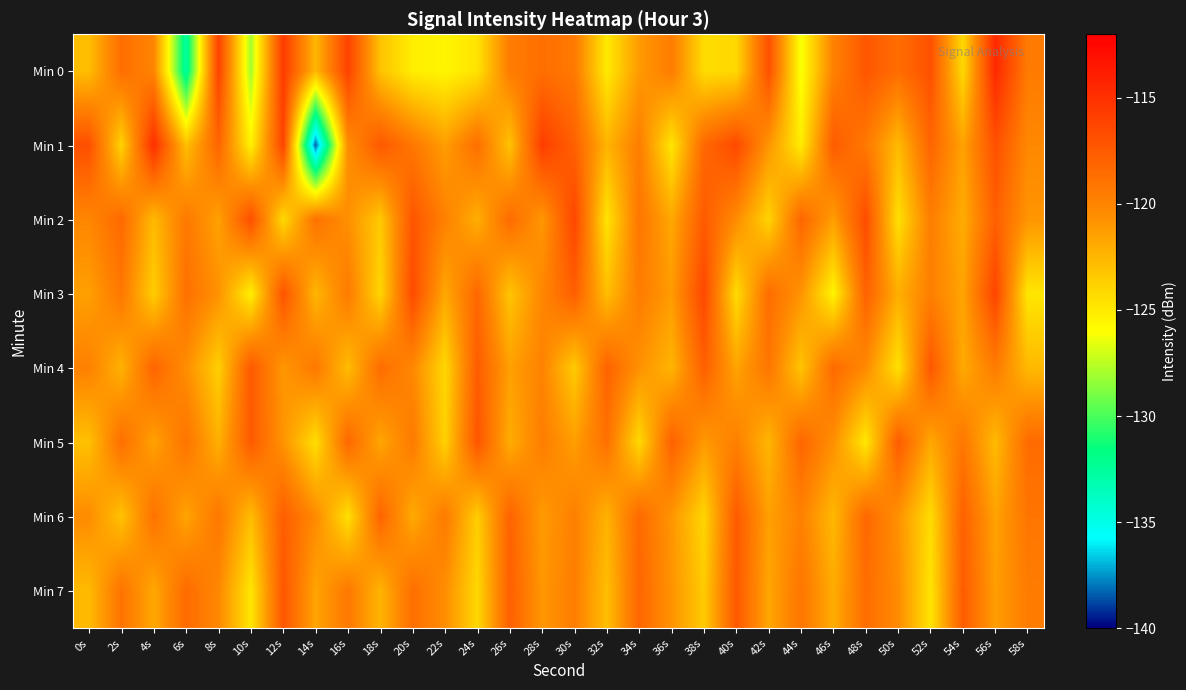

At 2s, list the series in order from smallest to largest.

Min 1, Min 6, Min 4, Min 3, Min 7, Min 5, Min 0, Min 2